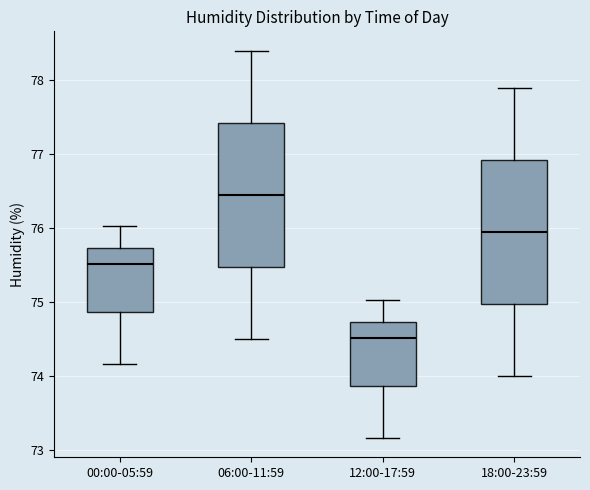

Which box's median line is the lowest?

12:00-17:59